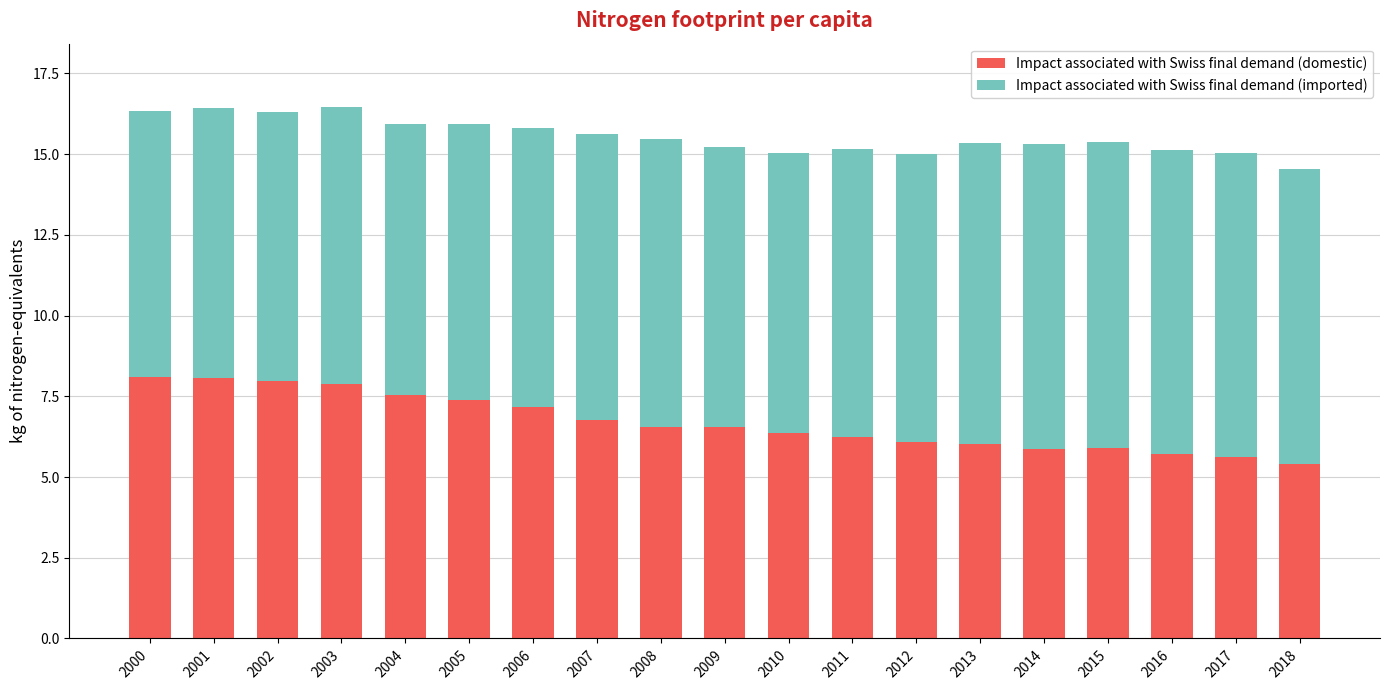

The Impact associated with Swiss final demand (domestic) series shows 5.9 at 2015. True or false?

True